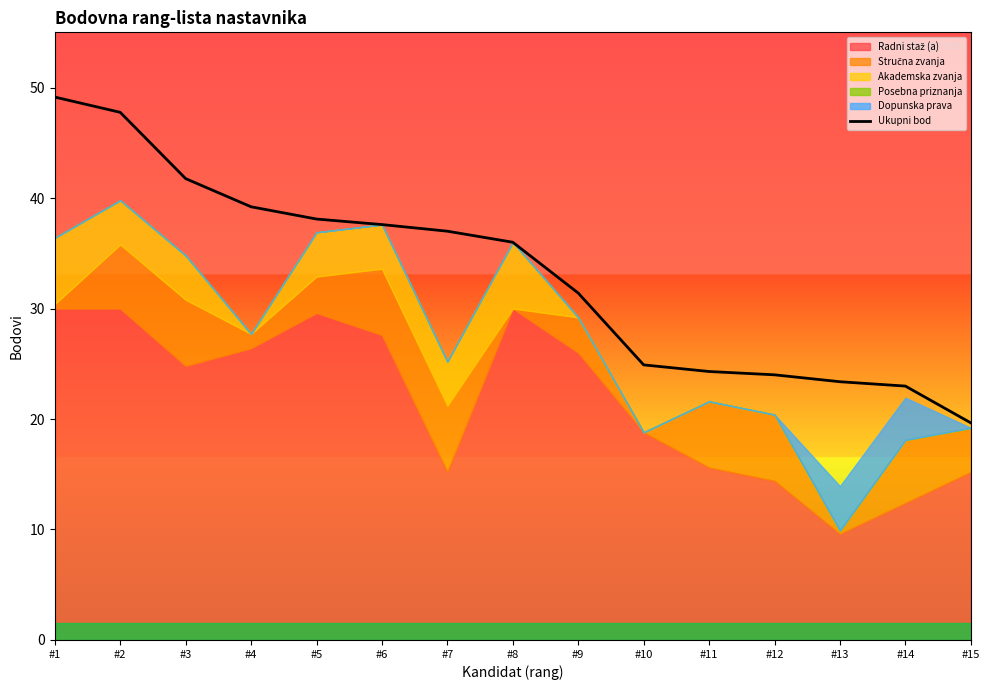

Reading left to right, what are all the values shown in this chart?

49.1	47.8	41.8	39.2	38.1	37.6	37.0	36.0	31.4	24.9	24.3	24.0	23.4	23.0	19.6